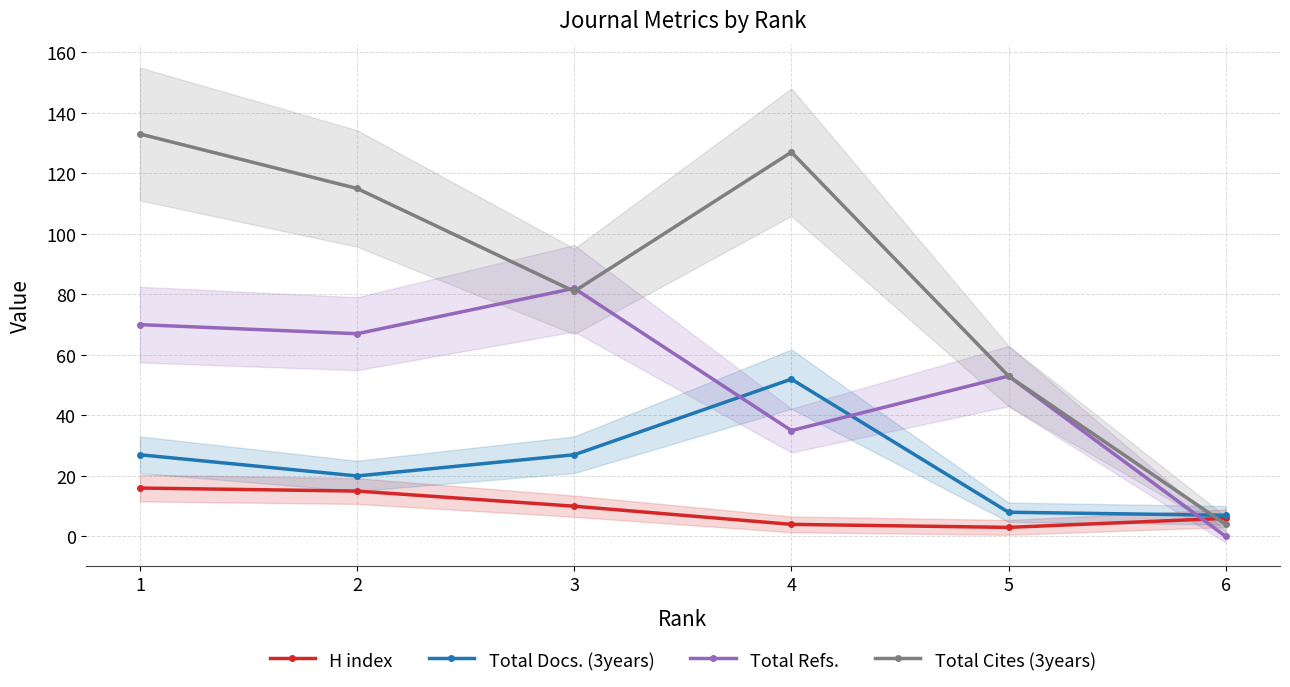

What is the total value across all series at 1?

246